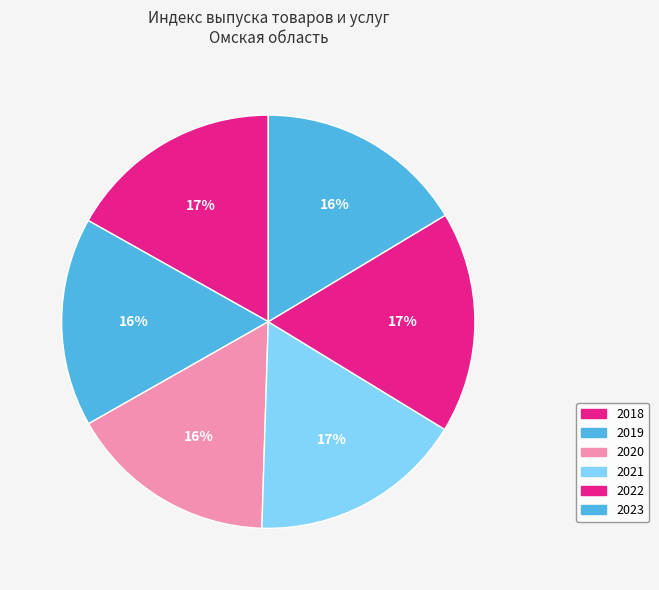

Which category has the biggest portion of the pie?

2022